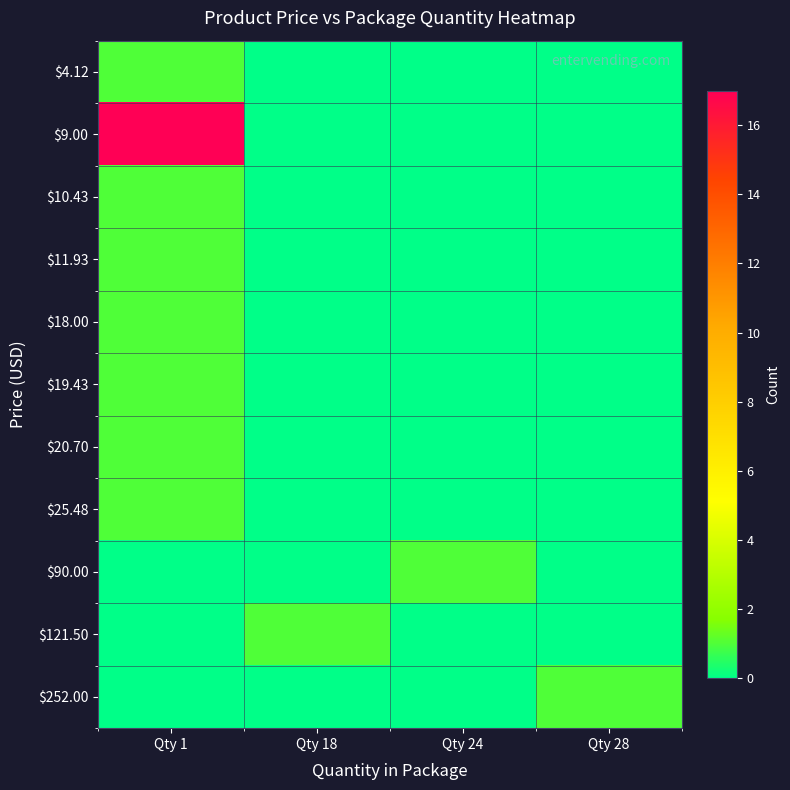

What is the spread (max minus min) of values at Qty 24?

1